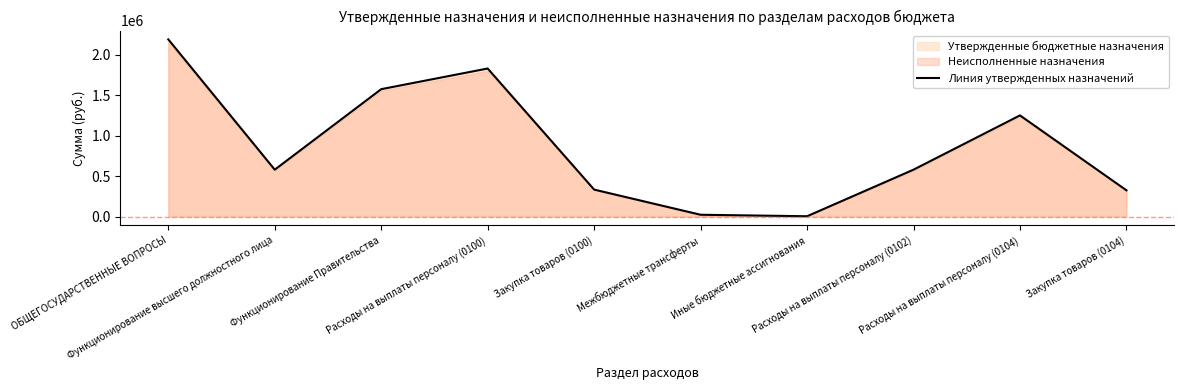

Rank the categories by value from highest to lowest.

ОБЩЕГОСУДАРСТВЕННЫЕ ВОПРОСЫ, Расходы на выплаты персоналу (0100), Функционирование Правительства, Расходы на выплаты персоналу (0104), Функционирование высшего должностного лица, Расходы на выплаты персоналу (0102), Закупка товаров (0100), Закупка товаров (0104), Межбюджетные трансферты, Иные бюджетные ассигнования